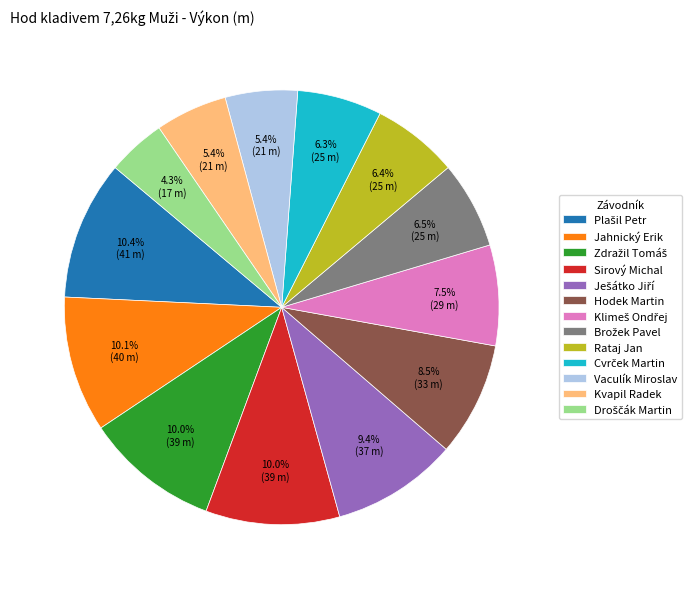

Is there a majority slice in this chart?

No